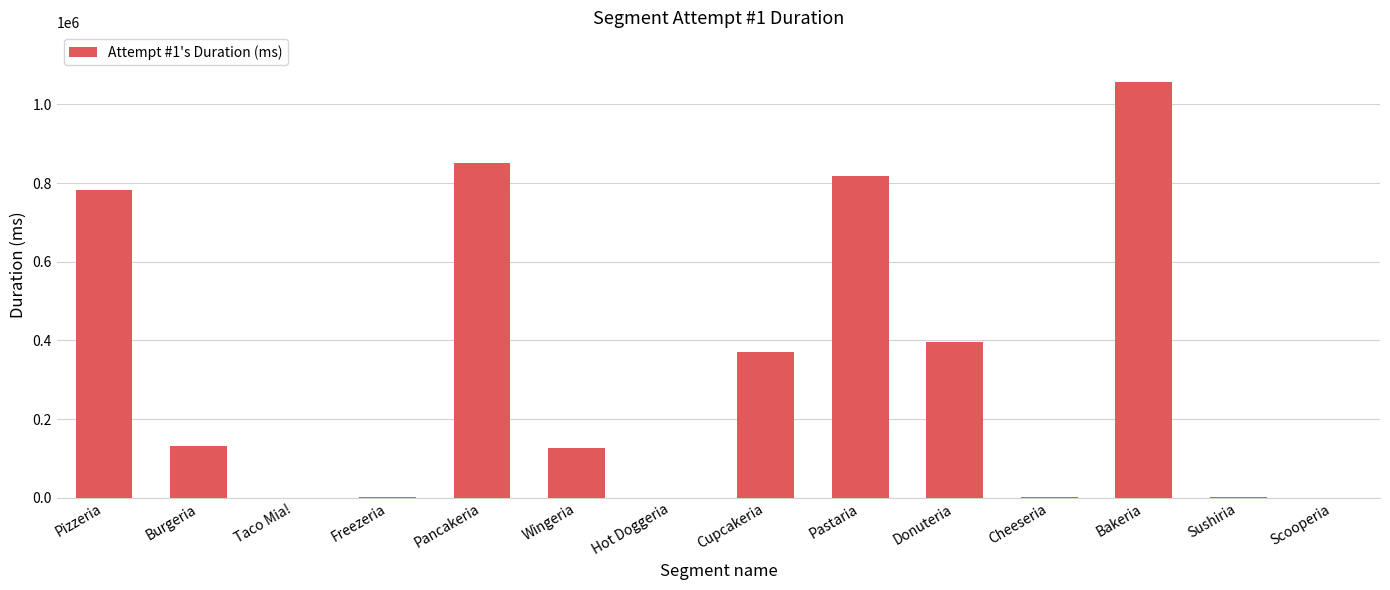

What is the sum of the values at Cupcakeria and Donuteria?

767451